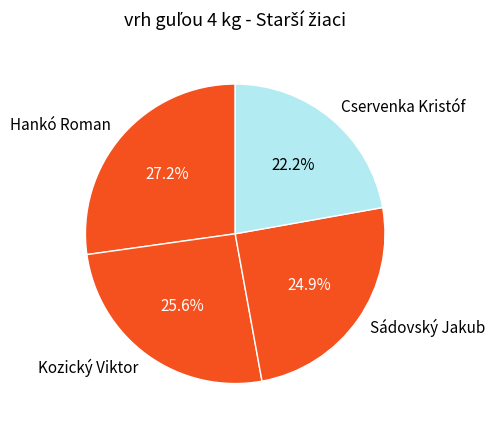

Which has a higher value, Sádovský Jakub or Cservenka Kristóf?

Sádovský Jakub